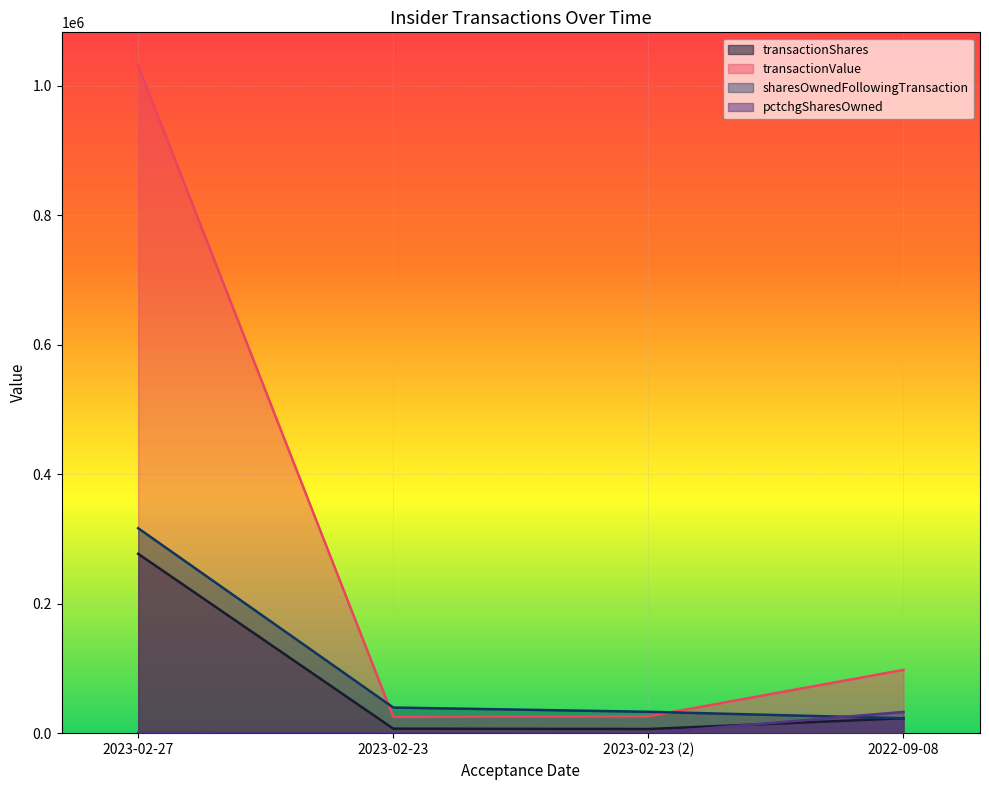

At which category is the sum across all series the highest?

2023-02-27